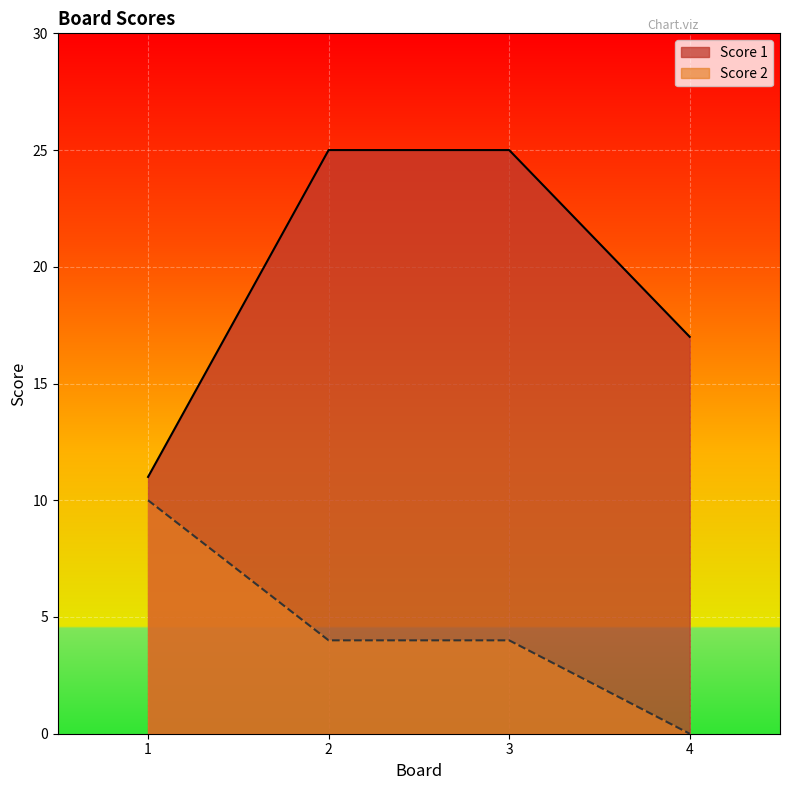

How many lines are shown in the chart?

2